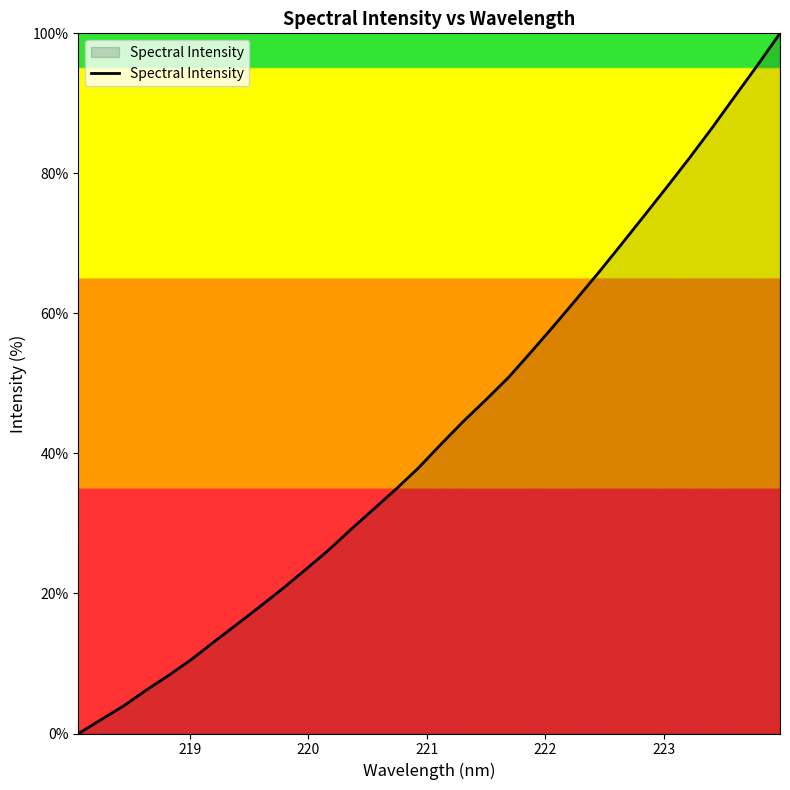

Reading left to right, list all the values displayed in this chart.

0.0	2.0	4.0	6.2	8.3	10.6	13.1	15.6	18.1	20.7	23.3	26.1	29.1	32.0	34.8	37.9	41.3	44.6	47.7	50.9	54.5	58.2	62.1	65.9	69.9	74.0	78.1	82.2	86.5	91.0	95.4	100.0